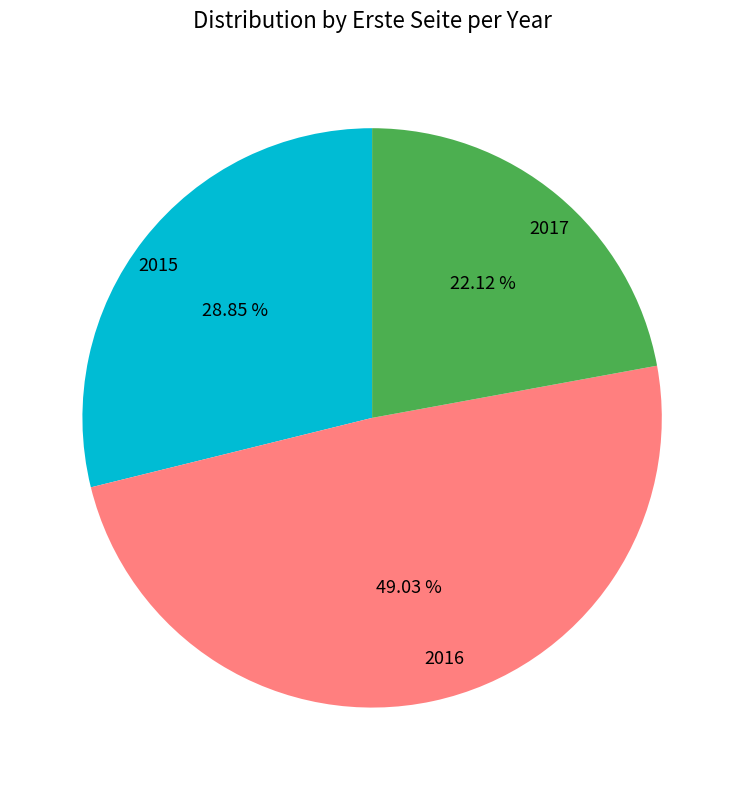

Is the sum of 2016 and 2015 greater than half?

Yes